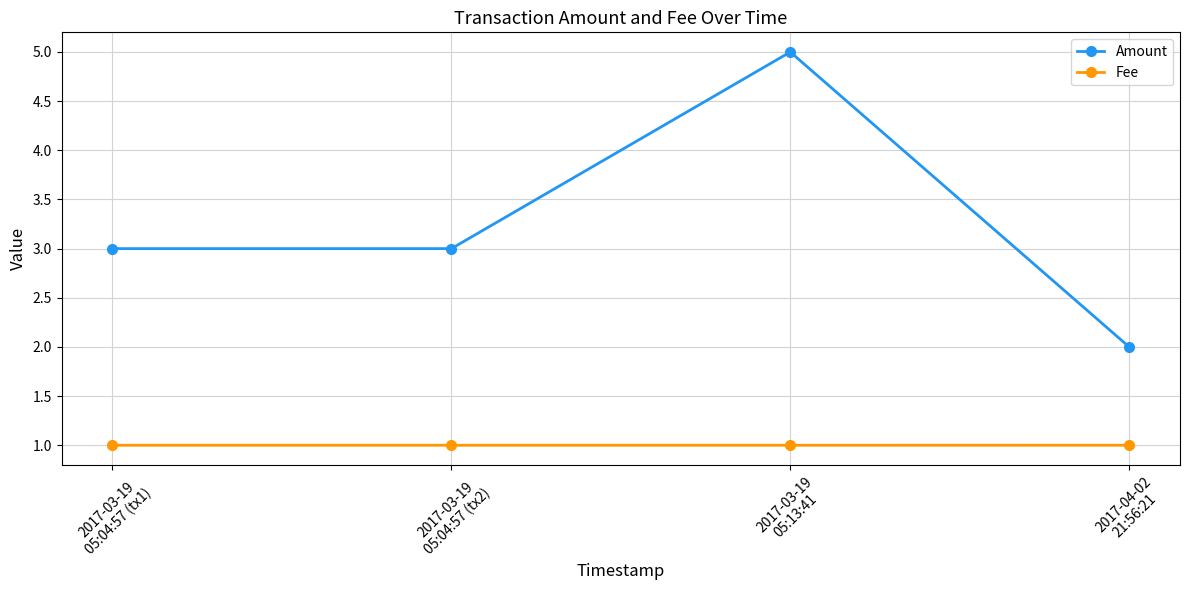

Read the Amount value at 2017-04-02
21:56:21.

2.0